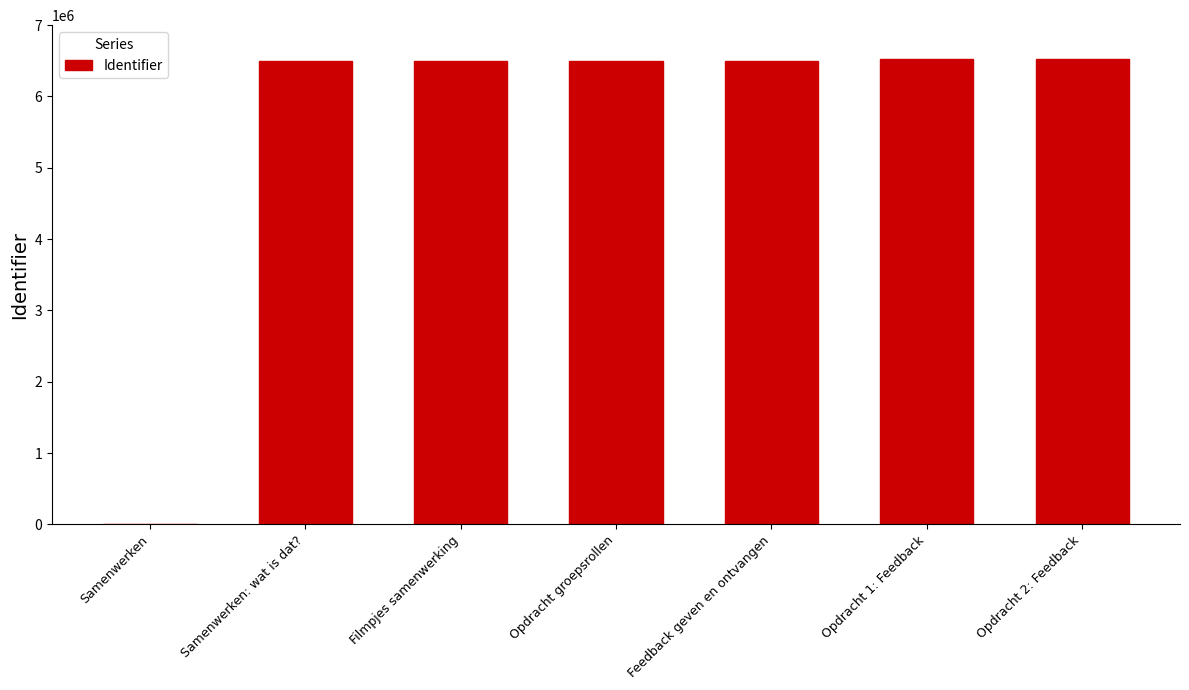

Read the value at Feedback geven en ontvangen.

6495941